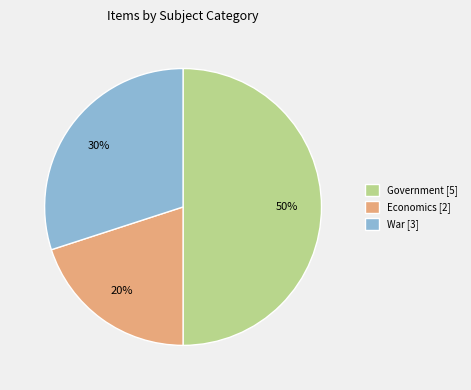

Is the sum of War [3] and Government [5] greater than half?

Yes